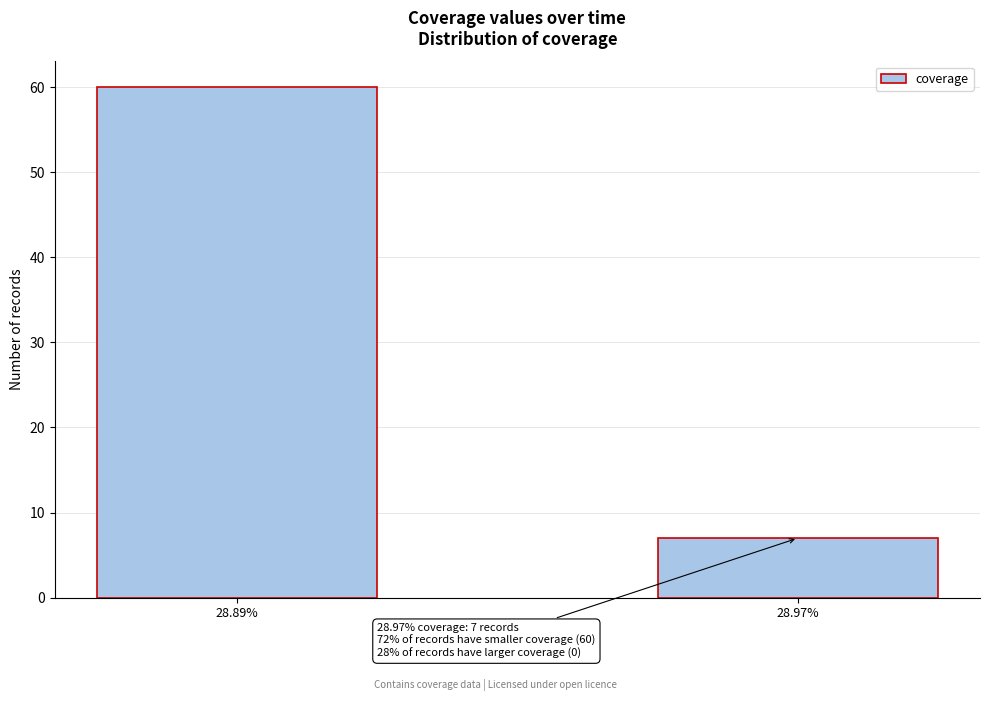

Reading left to right, list all the values displayed in this chart.

28.89%=60	28.97%=7